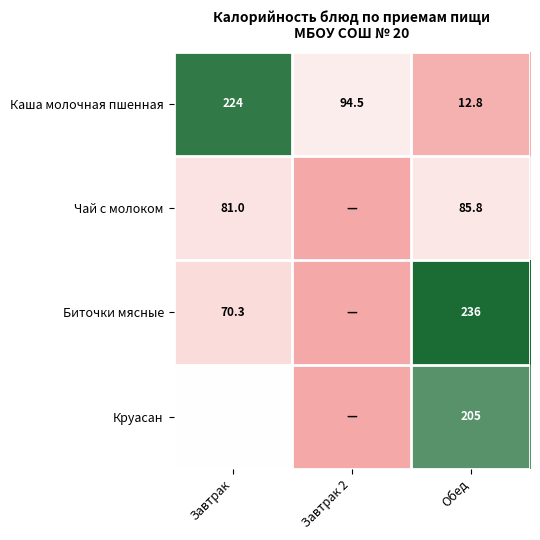

Rank the series at Обед from lowest to highest value.

Каша молочная пшенная, Чай с молоком, Круасан, Биточки мясные